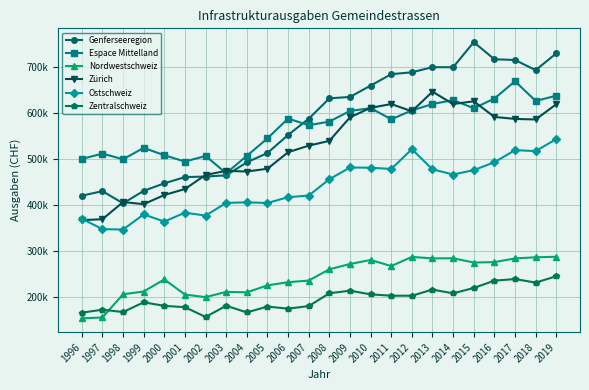

What is the smallest value displayed?

152686